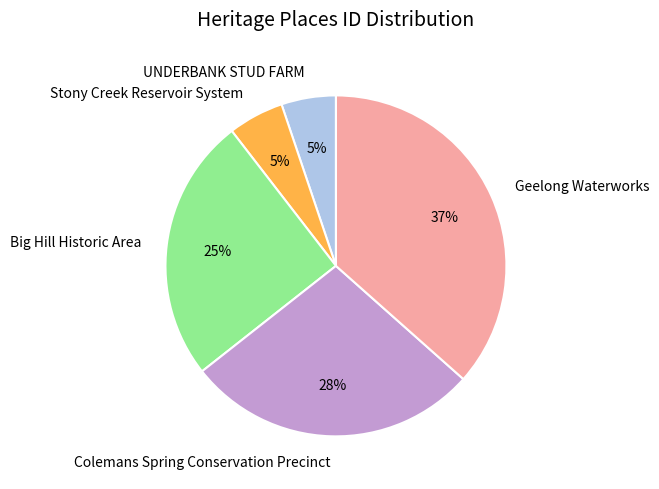

Which has a higher value, Big Hill Historic Area or Stony Creek Reservoir System?

Big Hill Historic Area